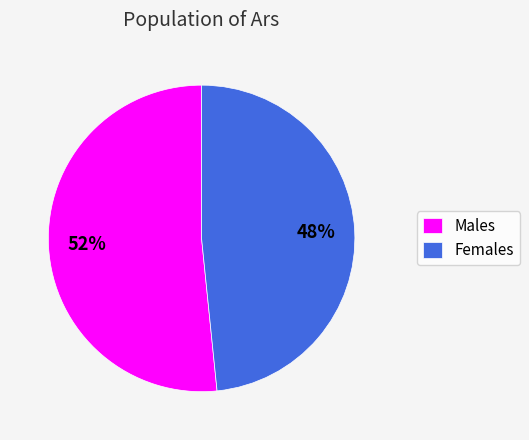

Is there a majority slice in this chart?

Yes